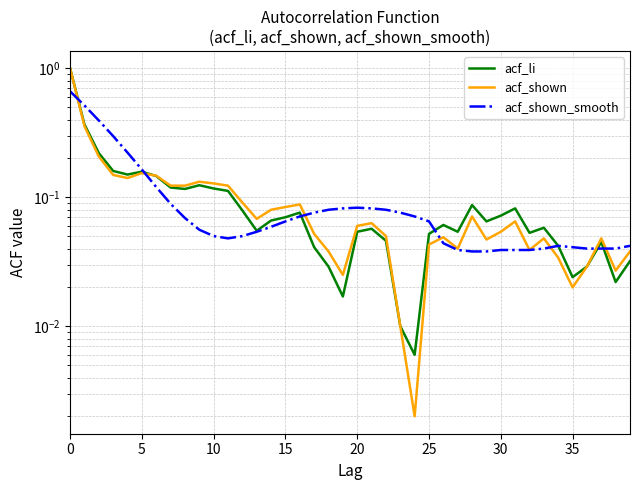

What is the greatest value displayed?

1.0